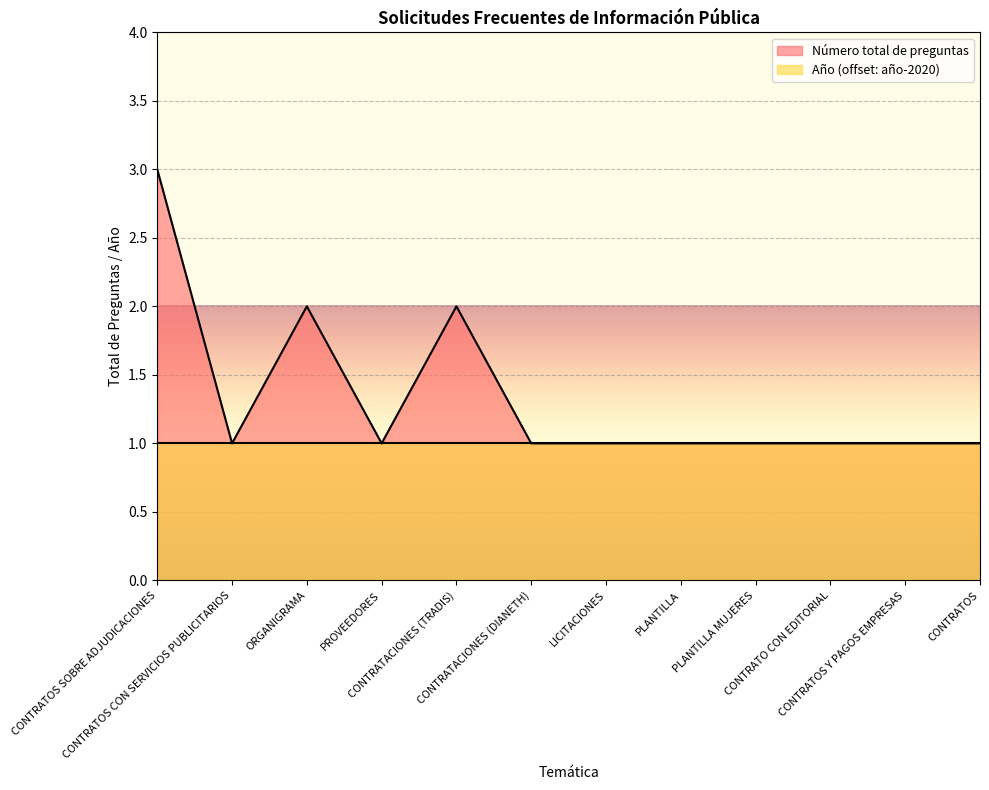

Rank the categories by value from lowest to highest.

CONTRATOS CON SERVICIOS PUBLICITARIOS, PROVEEDORES, CONTRATACIONES (DIANETH), LICITACIONES, PLANTILLA, PLANTILLA MUJERES, CONTRATO CON EDITORIAL, CONTRATOS Y PAGOS EMPRESAS, CONTRATOS, ORGANIGRAMA, CONTRATACIONES (TRADIS), CONTRATOS SOBRE ADJUDICACIONES